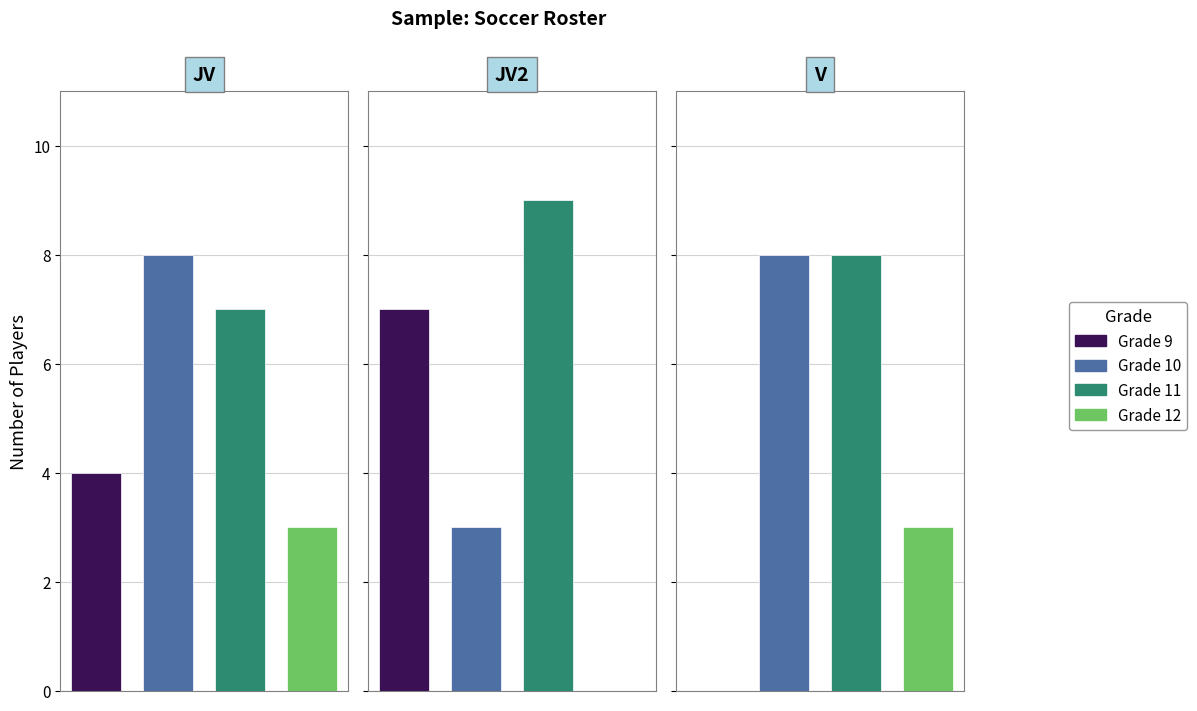

The value of Grade 12 at 2 is 4. True or false?

False